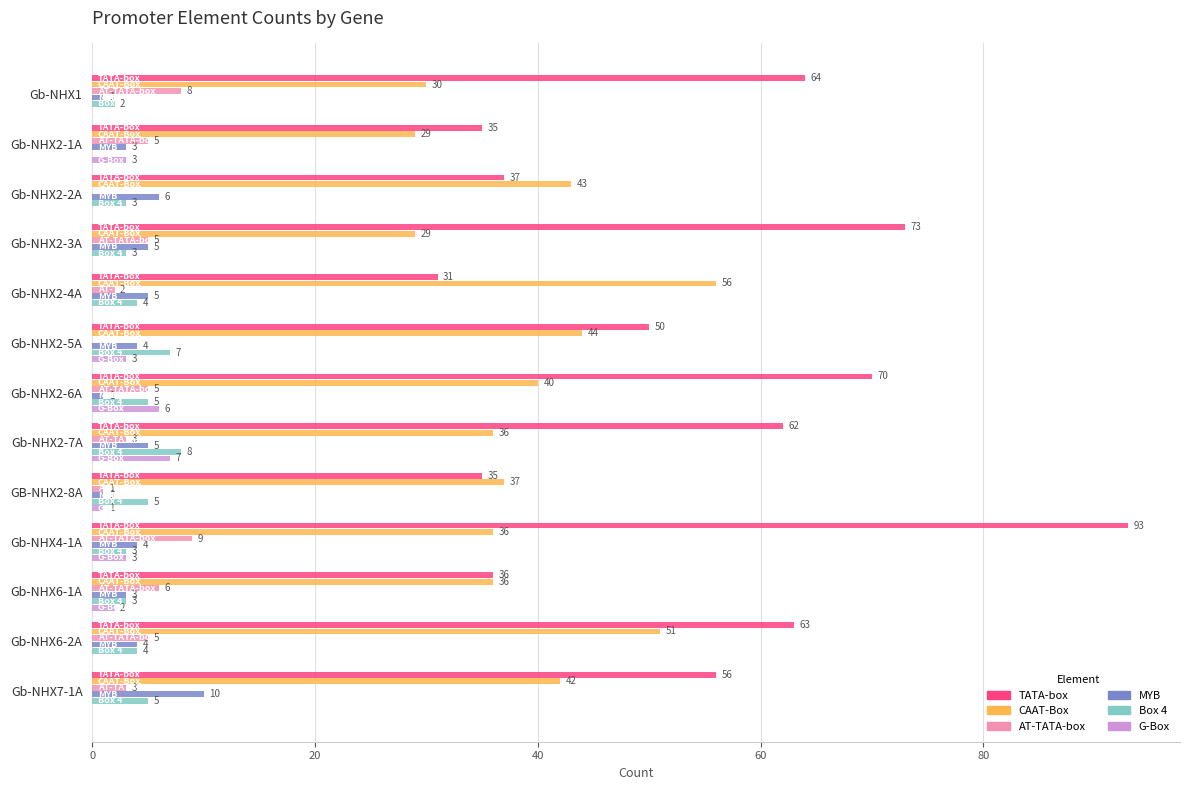

Which category has the highest value in the CAAT-Box series?

Gb-NHX2-4A